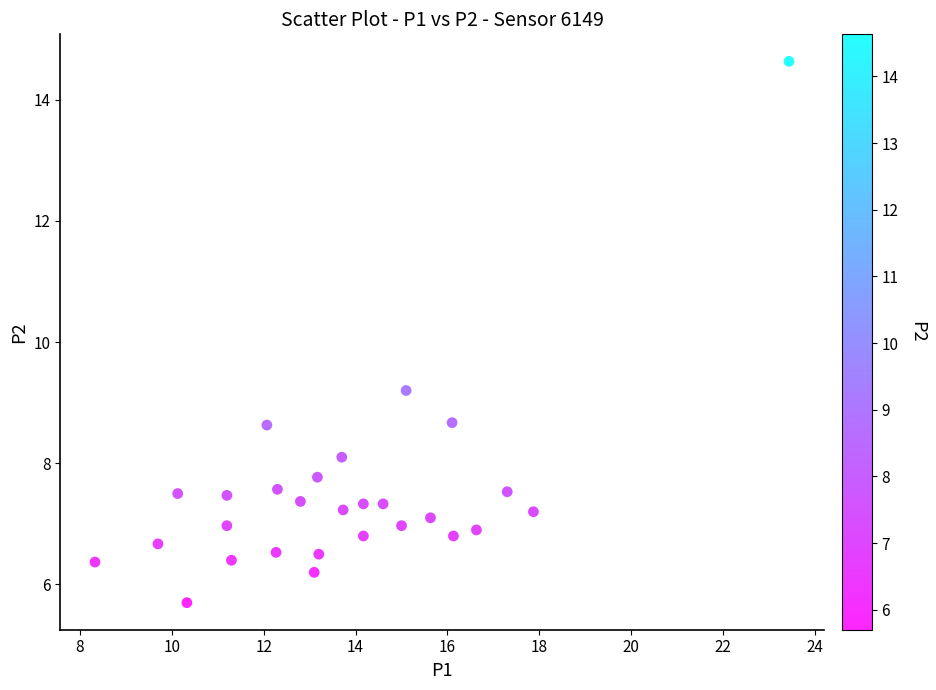

What is the range of Y values (max minus min)?

8.9